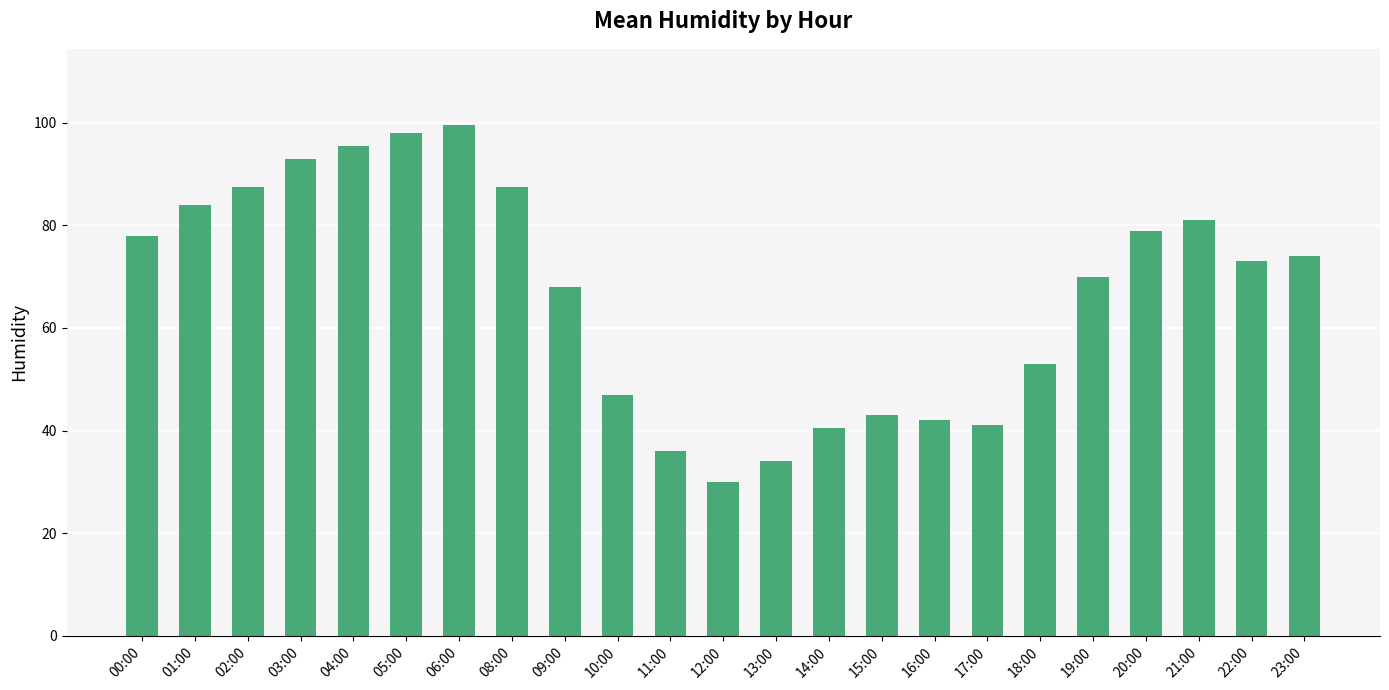

Reading right to left, list all the values displayed in this chart.

74.0	73.0	81.0	79.0	70.0	53.0	41.0	42.0	43.0	40.5	34.0	30.0	36.0	47.0	68.0	87.5	99.5	98.0	95.5	93.0	87.5	84.0	78.0